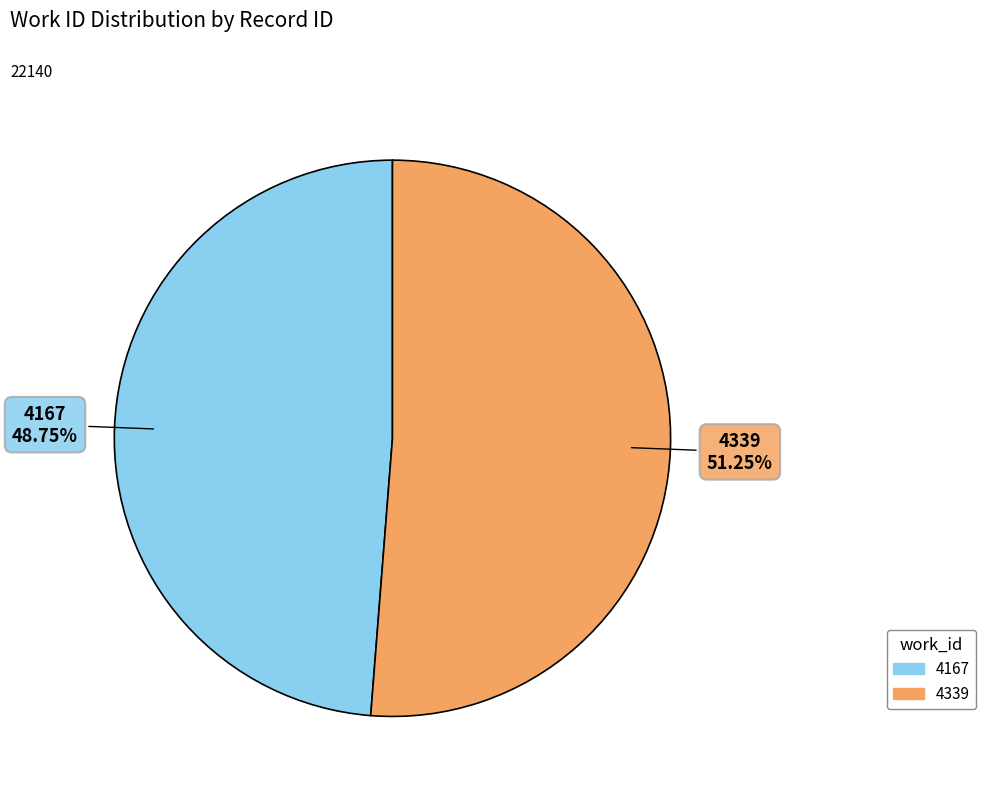

Approximately how many times larger is the value at 4167 compared to 4339?

1.0